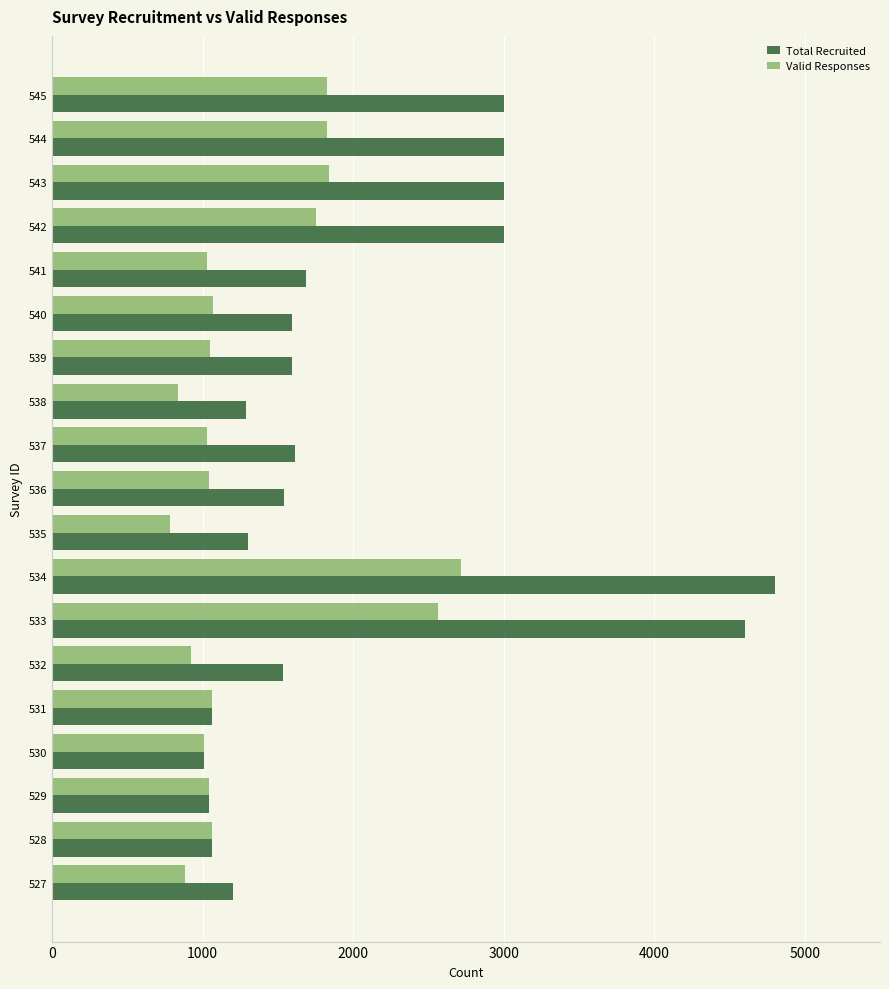

Is it true that Total Recruited equals 1540 at 536?

True